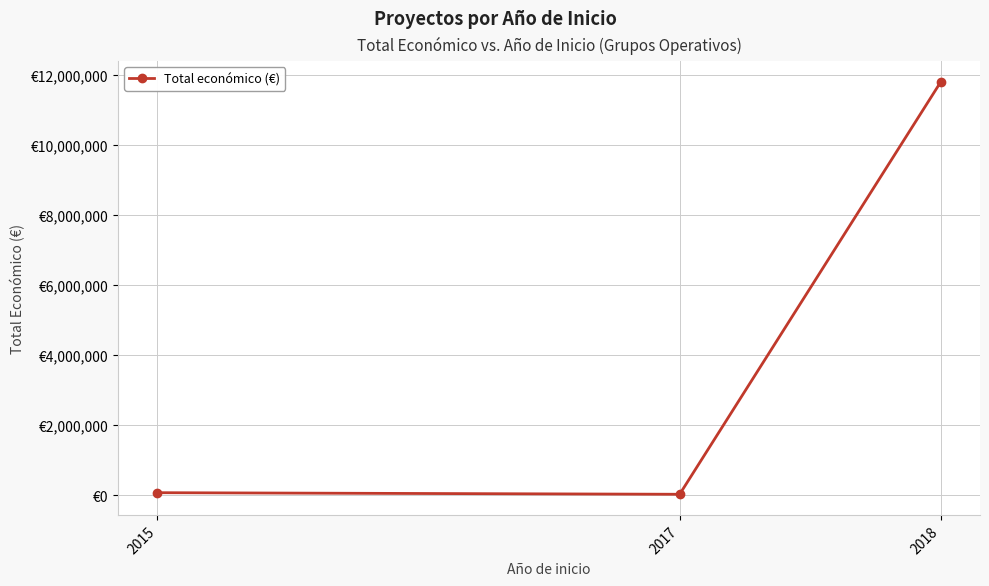

Between 2018 and 2017, which is larger?

2018